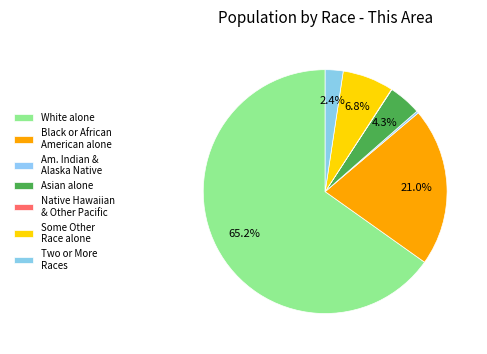

To the nearest percent, what is the difference between the Asian alone and Two or More Races slice percentages?

2%